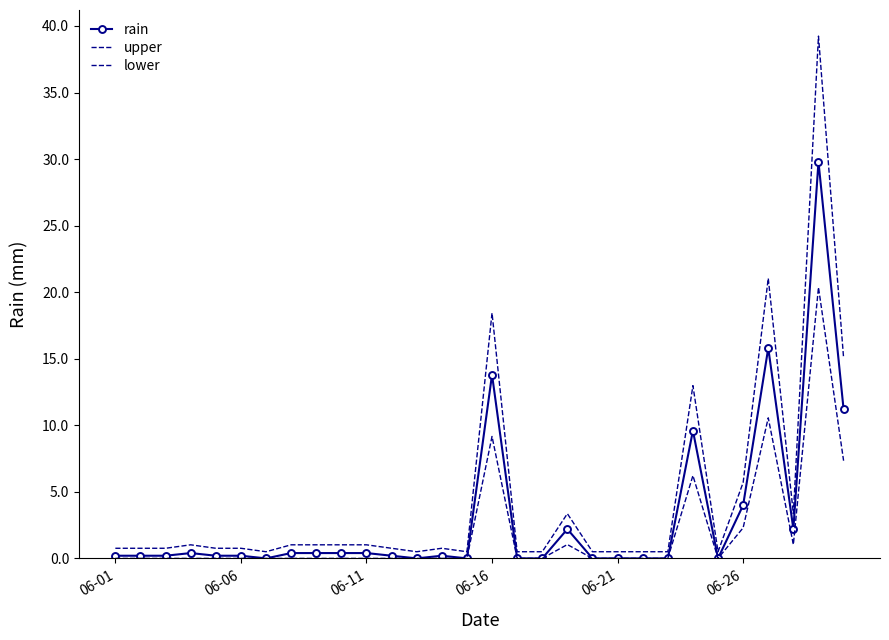

Which series has the largest total across all categories?

upper